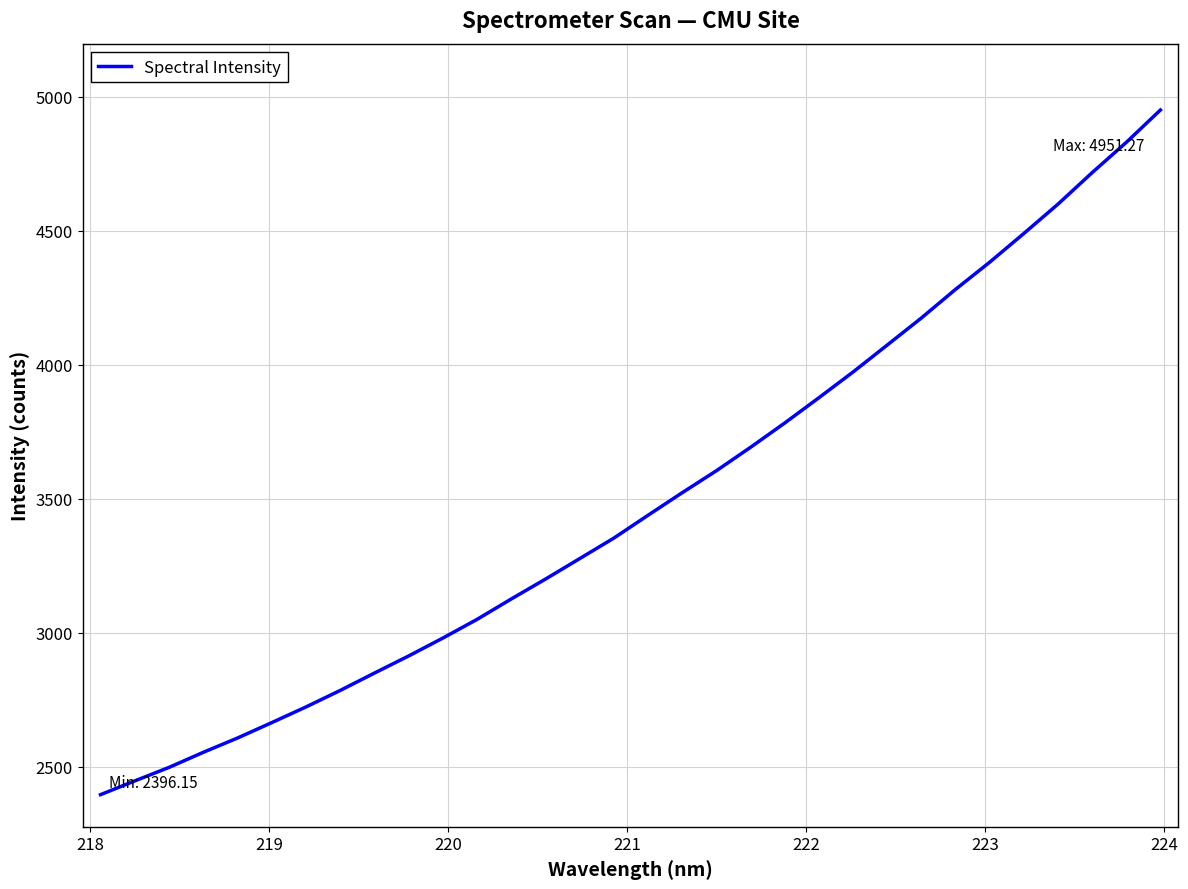

How many values are below 3438?

16